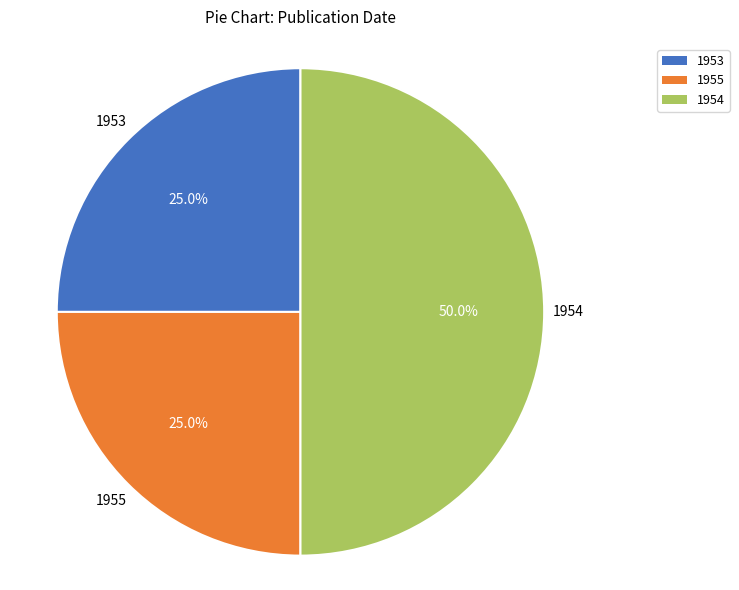

Approximately how many times larger is the value at 1955 compared to 1954?

0.5